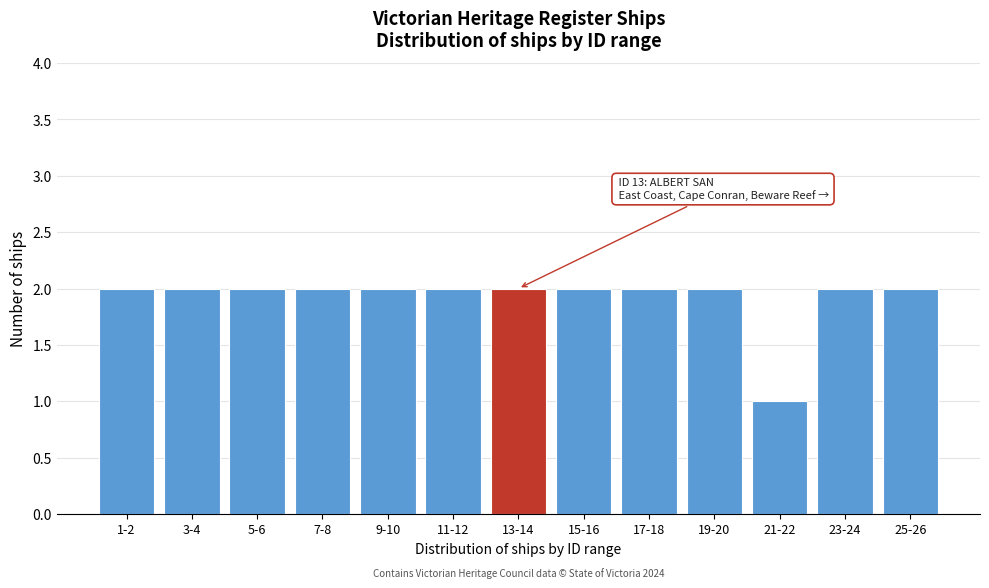

Reading right to left, list all the values displayed in this chart.

2	2	1	2	2	2	2	2	2	2	2	2	2